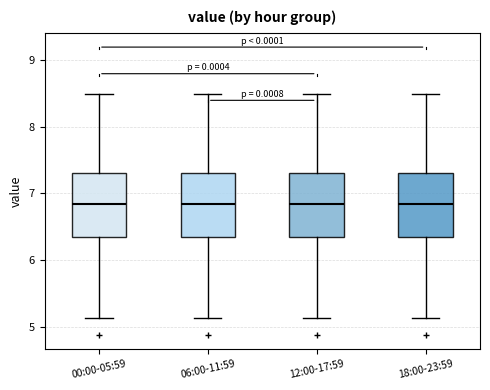

Reading left to right, read every box against the y-axis: the position of its median line, the range the box covers, and the ends of its whiskers. The values are not printed on the chart, so give them approximately, as read against the axis.

00:00-05:59: median 6.8, box 6.3 to 7.3, whiskers 5.1 to 8.5
06:00-11:59: median 6.8, box 6.3 to 7.3, whiskers 5.1 to 8.5
12:00-17:59: median 6.8, box 6.3 to 7.3, whiskers 5.1 to 8.5
18:00-23:59: median 6.8, box 6.3 to 7.3, whiskers 5.1 to 8.5